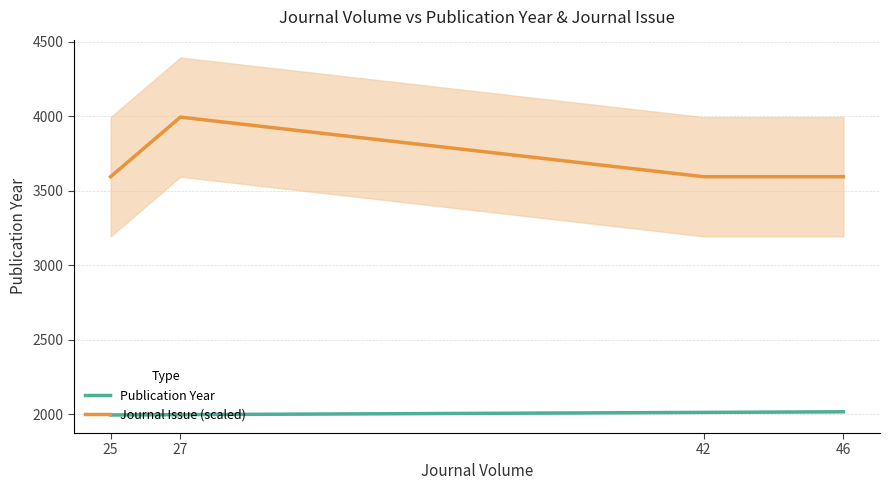

What is the difference between the maximum and minimum values in the Journal Issue (scaled) series?

400